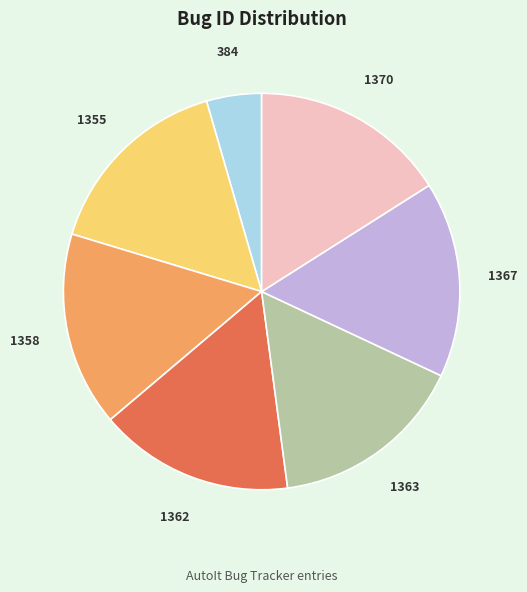

The 1355 slice represents 16% of the pie. True or false?

True